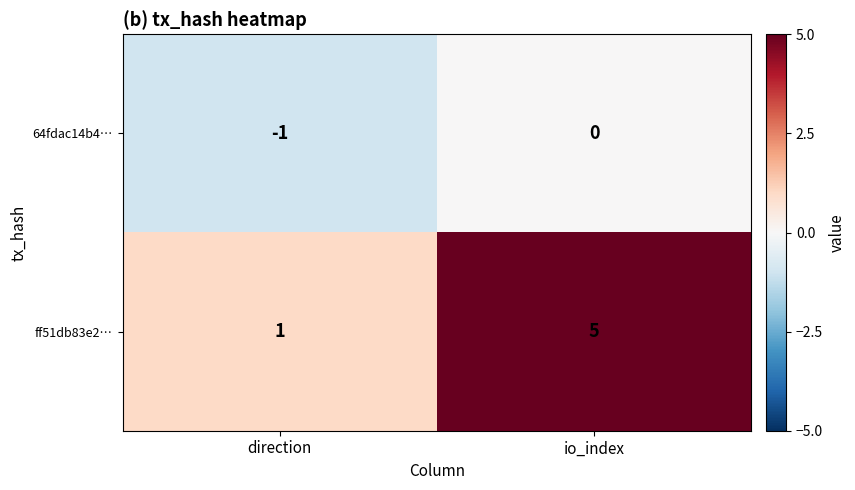

Which series has the largest total across all categories?

ff51db83e2…